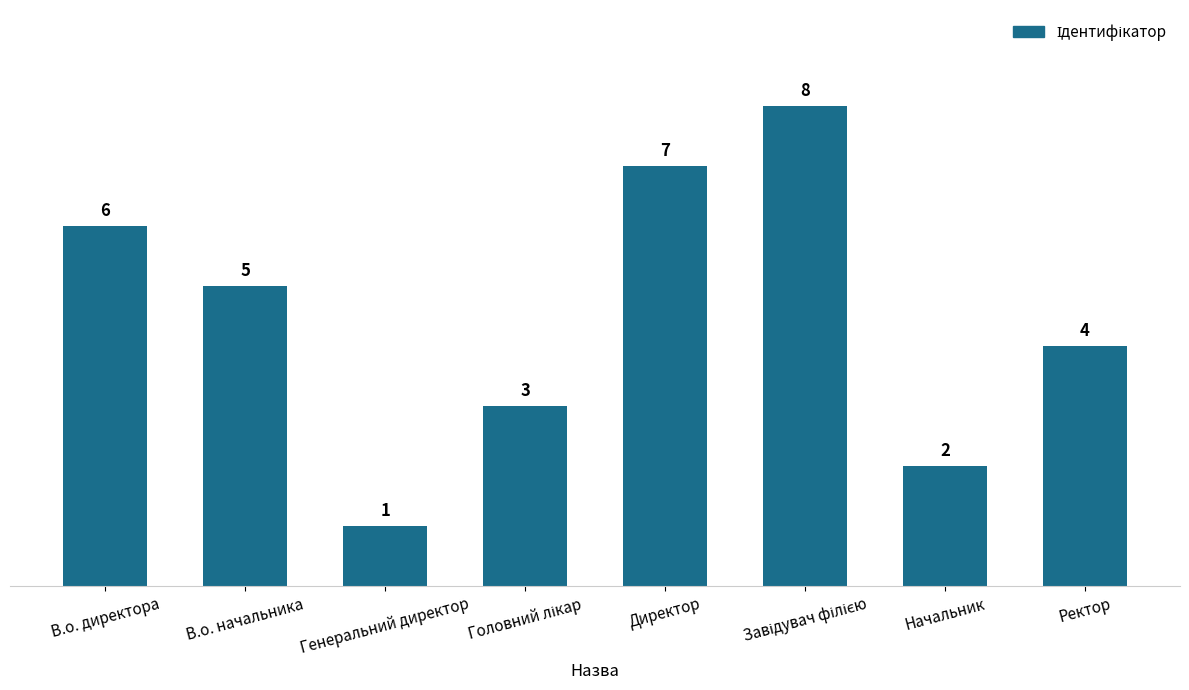

What is the approximate value at Начальник?

2